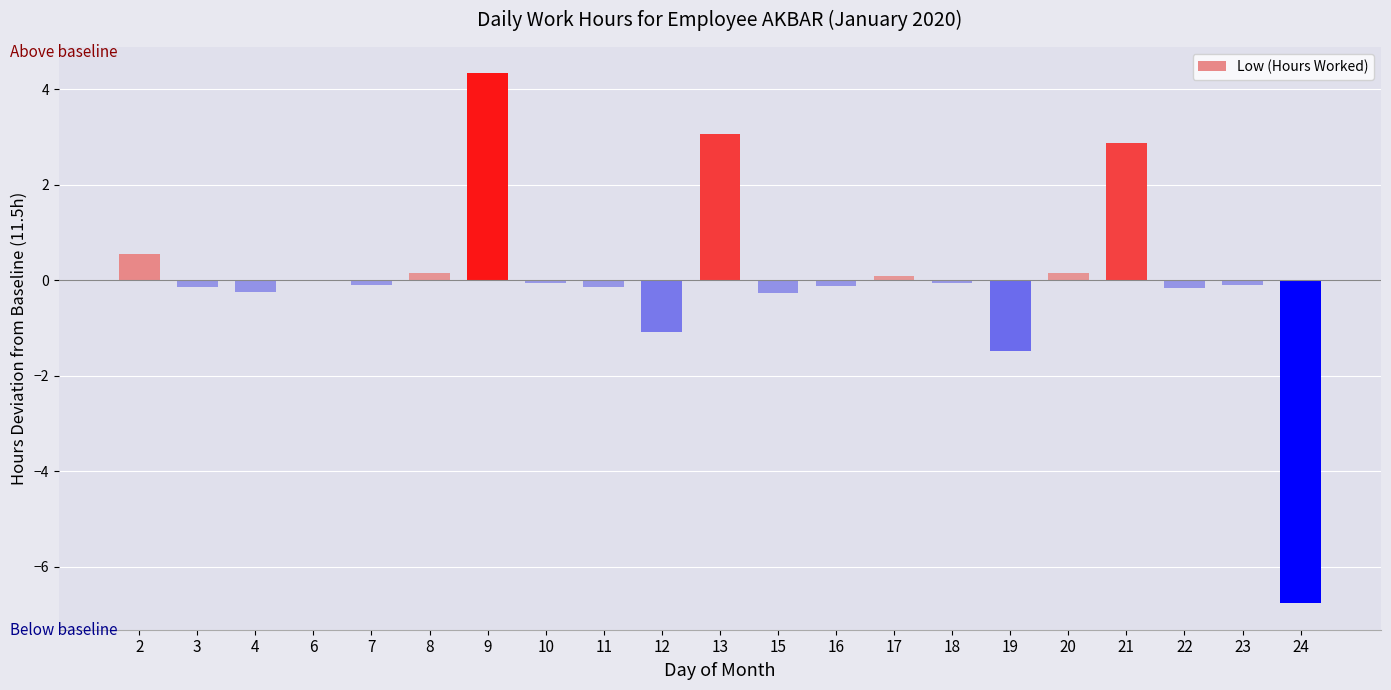

True or false: the data shows 0.6 at 2.

True